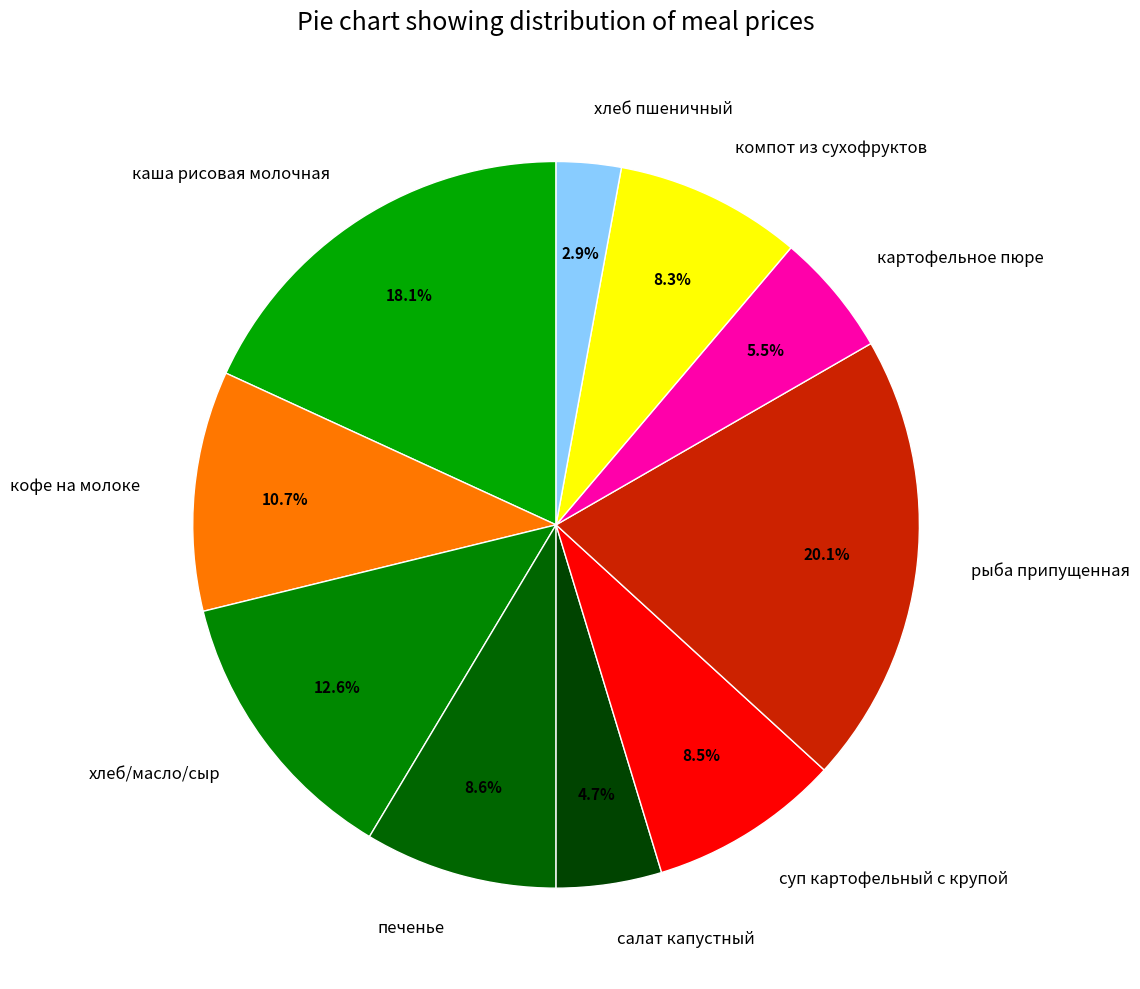

Approximately how many times larger is the value at хлеб пшеничный compared to печенье?

0.3